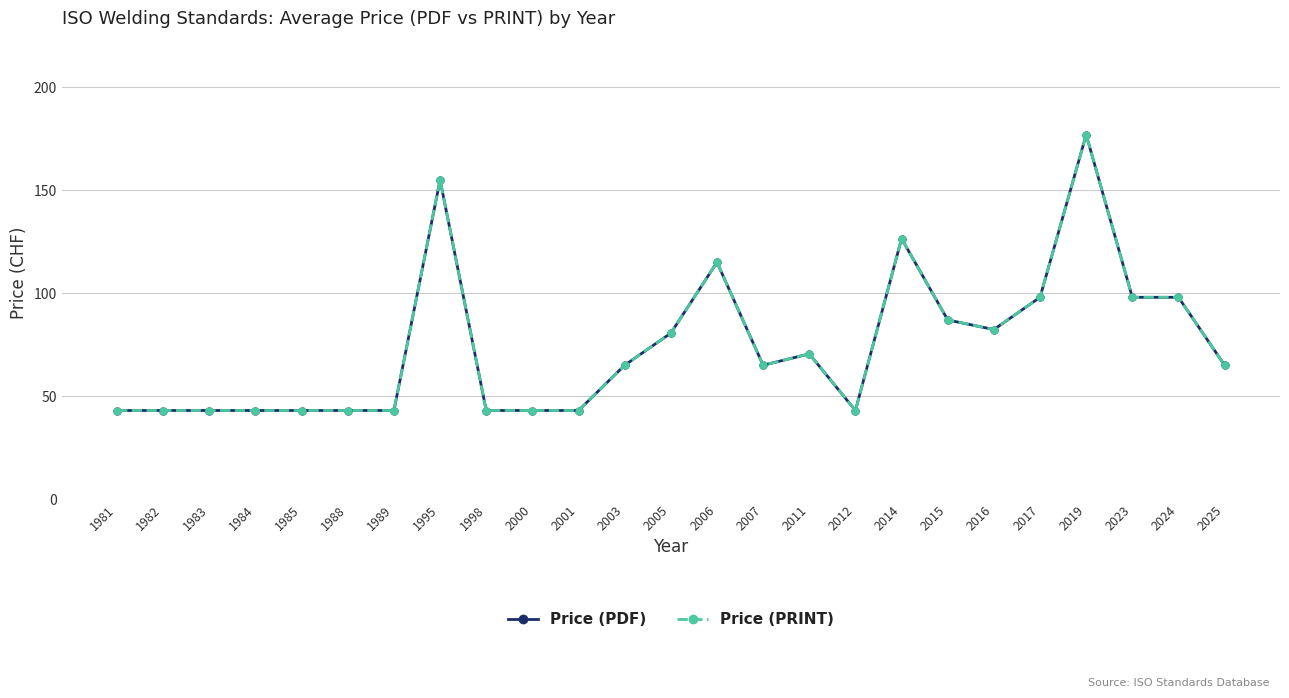

Reading left to right, list all the values displayed in this chart.

Price (PDF): 1981=43.0	1982=43.0	1983=43.0	1984=43.0	1985=43.0	1988=43.0	1989=43.0	1995=155.0	1998=43.0	2000=43.0	2001=43.0	2003=65.0	2005=80.6	2006=115.0	2007=65.0	2011=70.5	2012=43.0	2014=126.5	2015=87.0	2016=82.3	2017=98.0	2019=177.0	2023=98.0	2024=98.0	2025=65.0
Price (PRINT): 1981=43.0	1982=43.0	1983=43.0	1984=43.0	1985=43.0	1988=43.0	1989=43.0	1995=155.0	1998=43.0	2000=43.0	2001=43.0	2003=65.0	2005=80.6	2006=115.0	2007=65.0	2011=70.5	2012=43.0	2014=126.5	2015=87.0	2016=82.3	2017=98.0	2019=177.0	2023=98.0	2024=98.0	2025=65.0